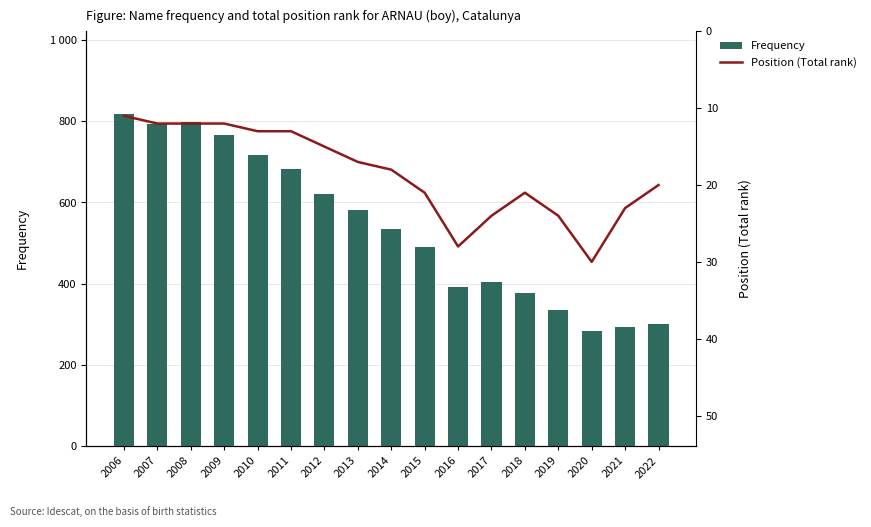

Count the number of data series in this chart.

2